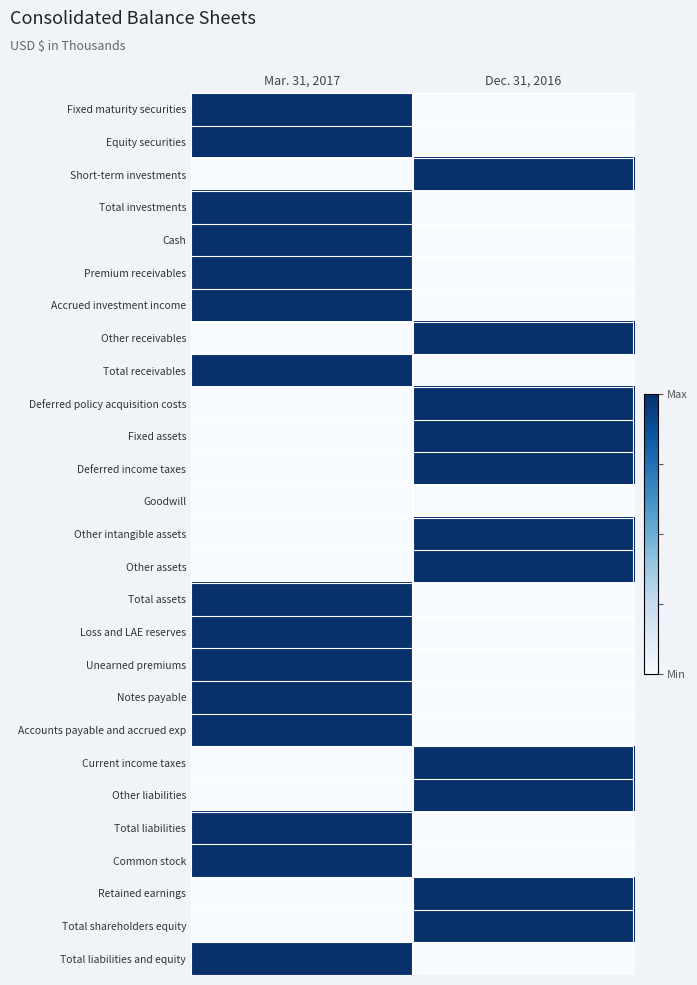

At which category does the chart reach its peak across all series?

Mar. 31, 2017